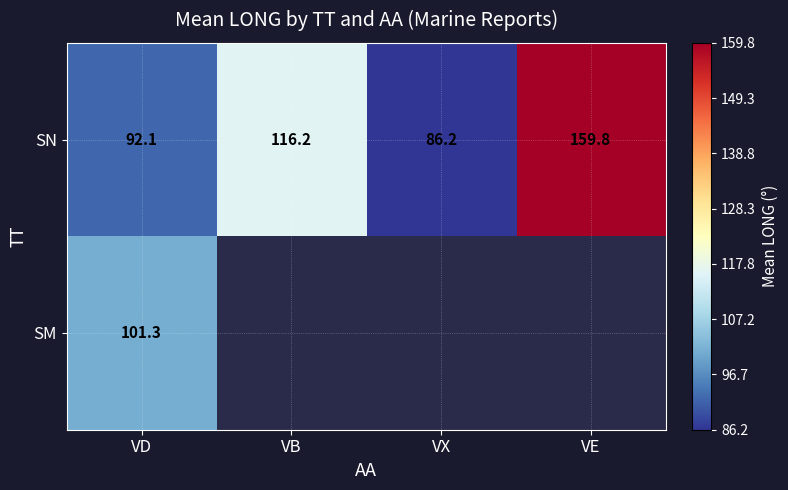

Is it true that SM equals 44.6 at VD?

False